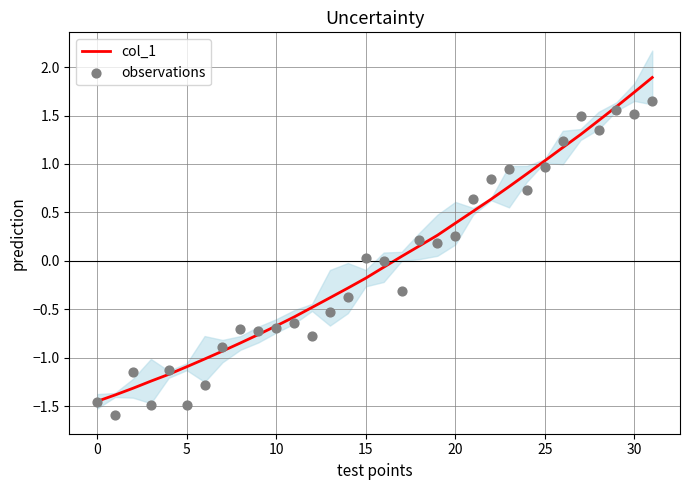

At how many categories does at least one series exceed -1?

25